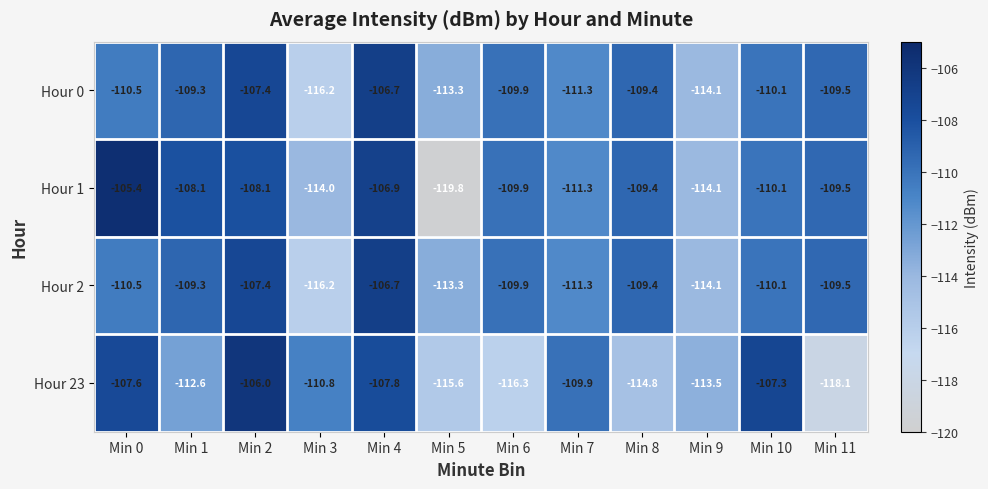

Which category has the lowest value across all series?

Min 5